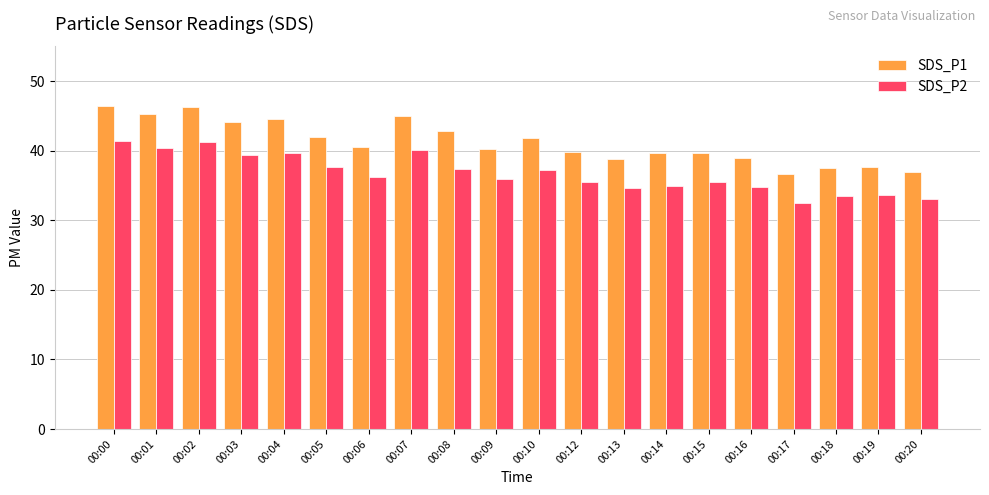

Is it true that SDS_P2 equals 41.4 at 00:00?

True